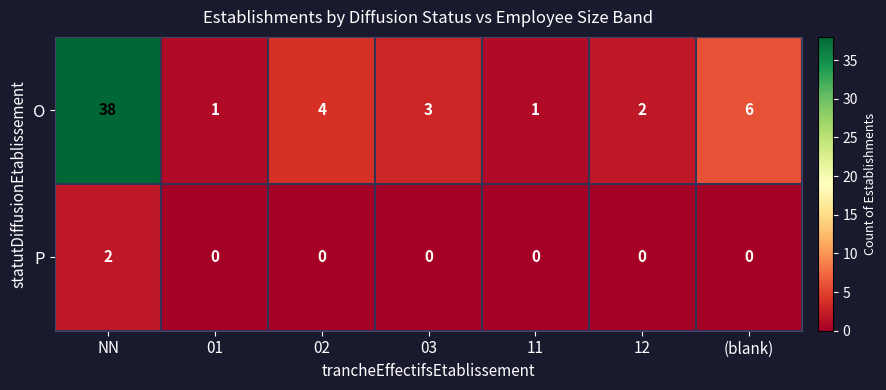

At which category does the chart reach its peak across all series?

NN